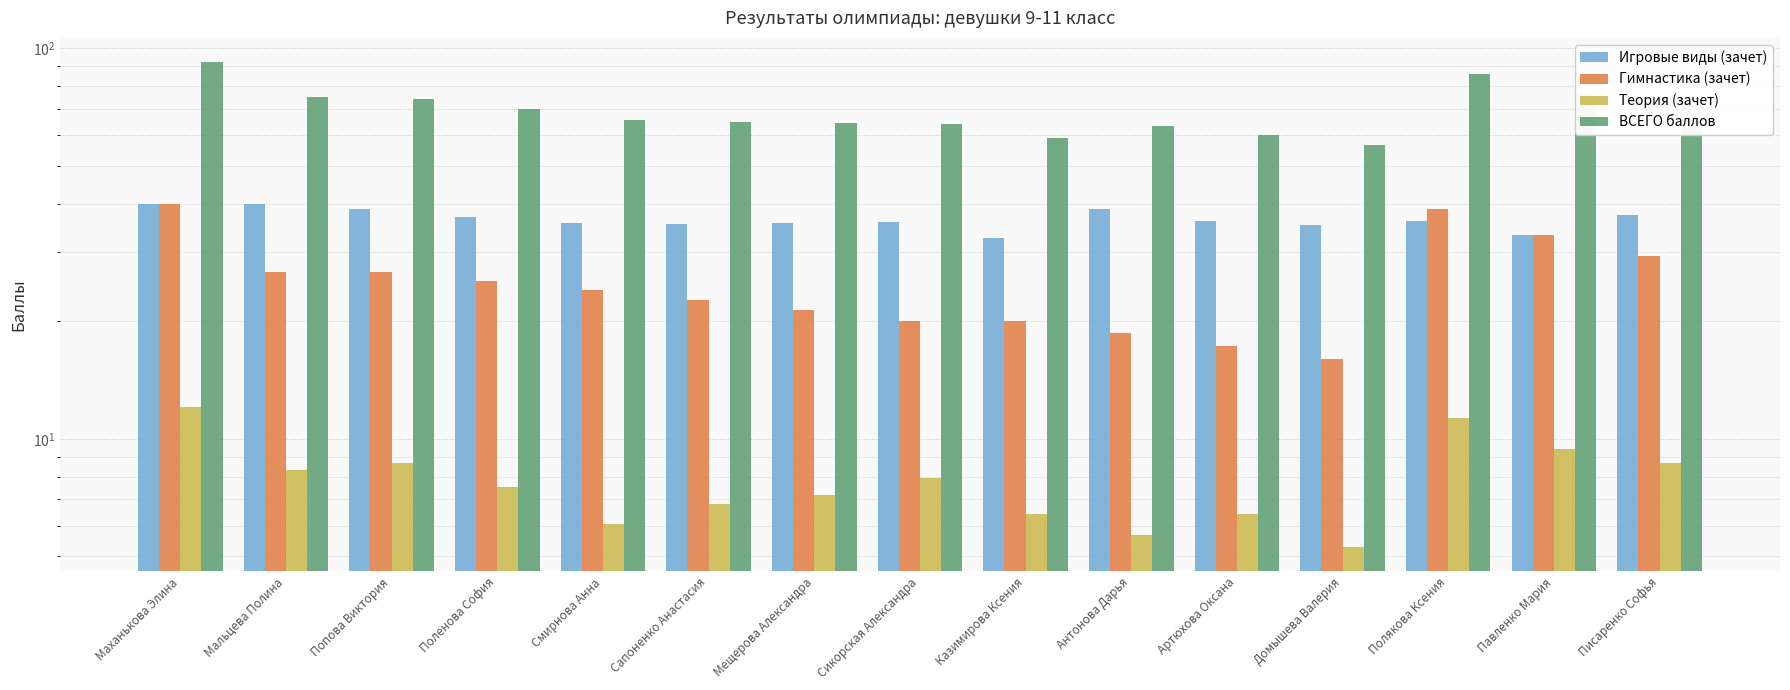

What is the approximate value of ВСЕГО баллов at Сапоненко Анастасия?

64.8